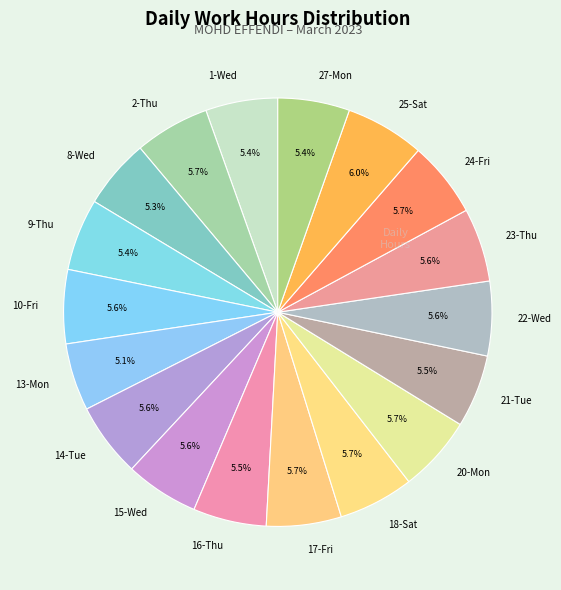

Approximately how many times larger is the value at 14-Tue compared to 27-Mon?

1.0